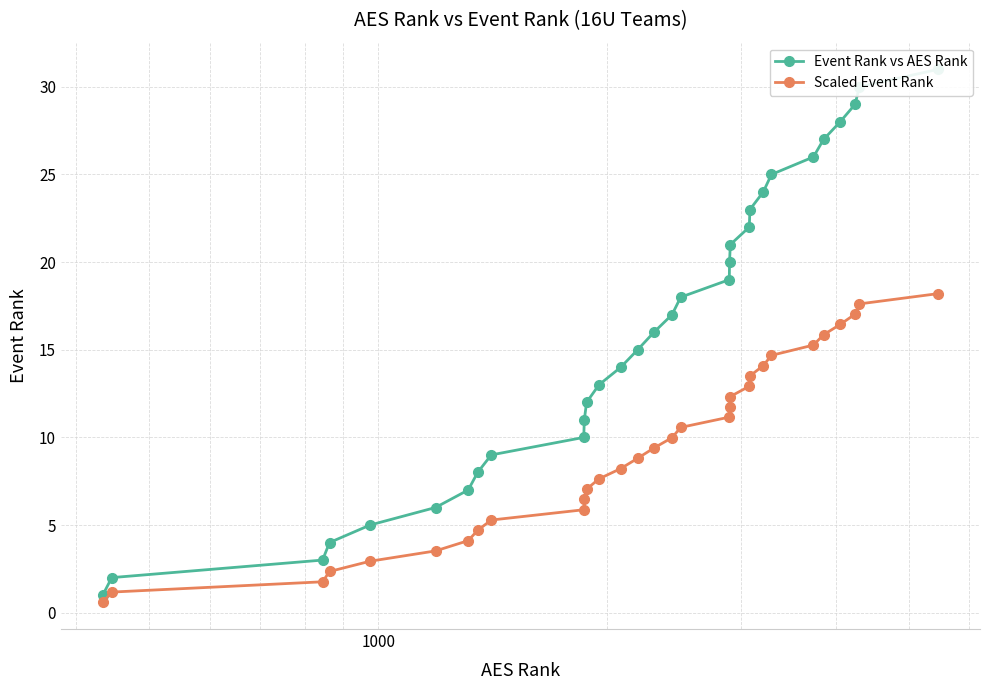

Reading left to right, transcribe all the data shown in this chart.

Event Rank vs AES Rank: 1.0	2.0	3.0	4.0	5.0	6.0	7.0	8.0	9.0	10.0	11.0	12.0	13.0	14.0	15.0	16.0	17.0	18.0	19.0	20.0	21.0	22.0	23.0	24.0	25.0	26.0	27.0	28.0	29.0	30.0	31.0
Scaled Event Rank: 0.6	1.2	1.8	2.3	2.9	3.5	4.1	4.7	5.3	5.9	6.5	7.0	7.6	8.2	8.8	9.4	10.0	10.6	11.2	11.7	12.3	12.9	13.5	14.1	14.7	15.3	15.9	16.4	17.0	17.6	18.2